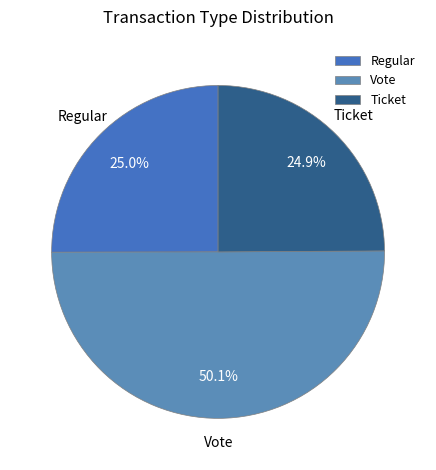

Which category accounts for the majority?

Vote